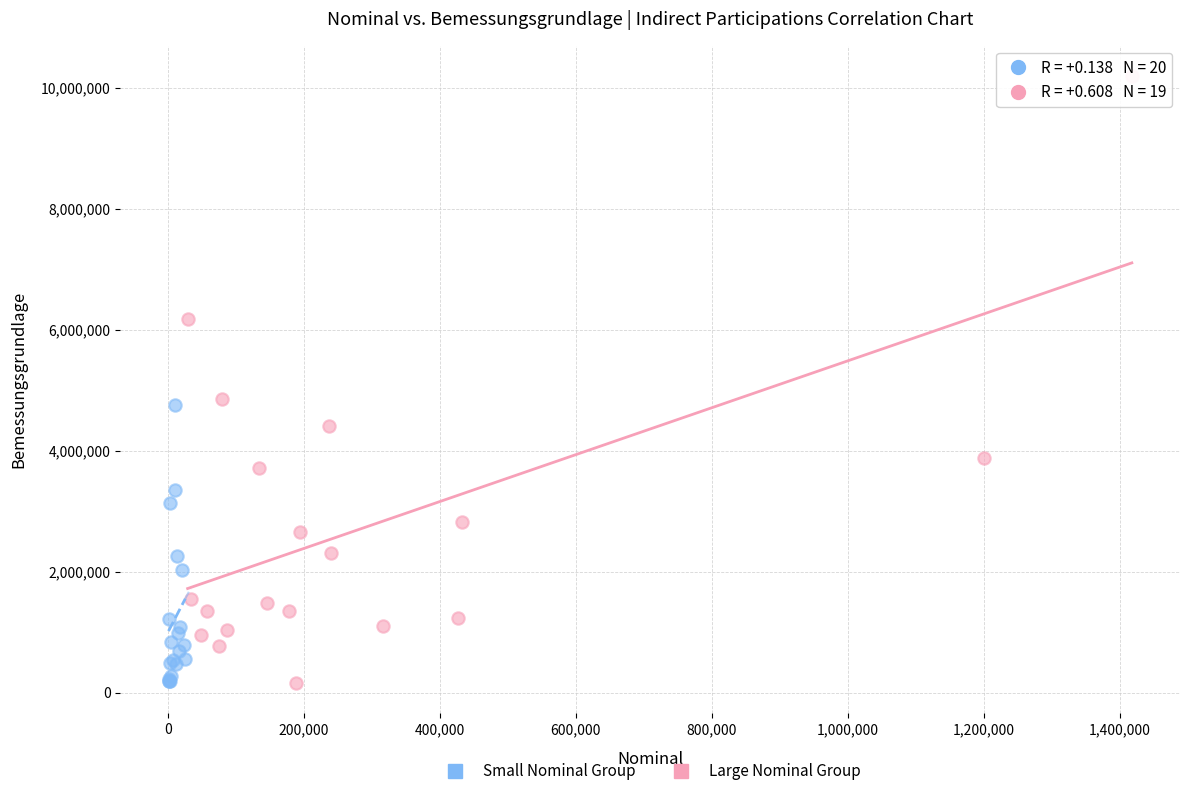

Which series has the widest spread of Y values?

Large Nominal Group